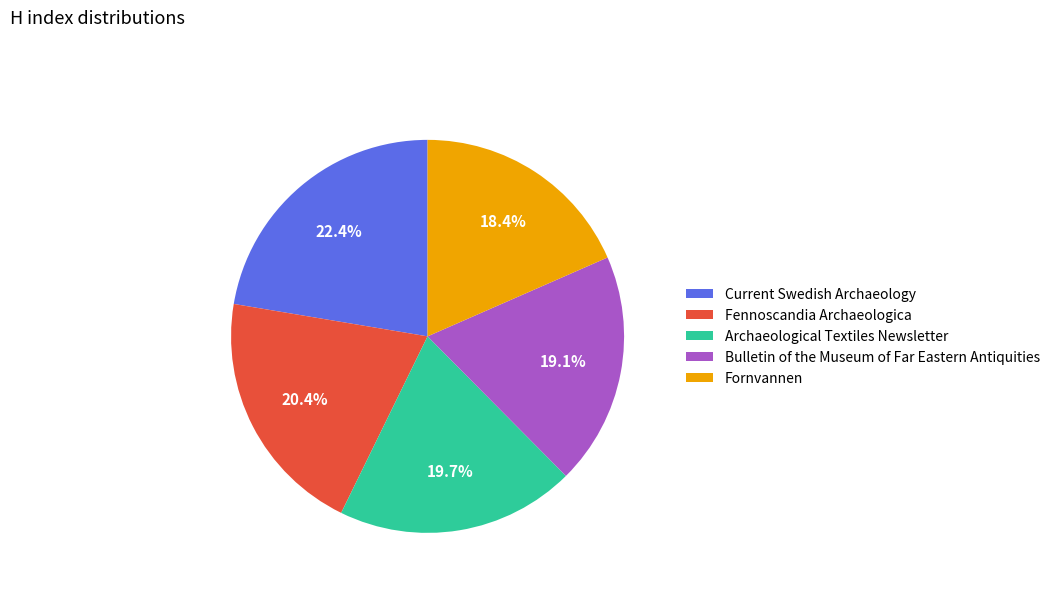

Which slice is the smallest?

Fornvannen